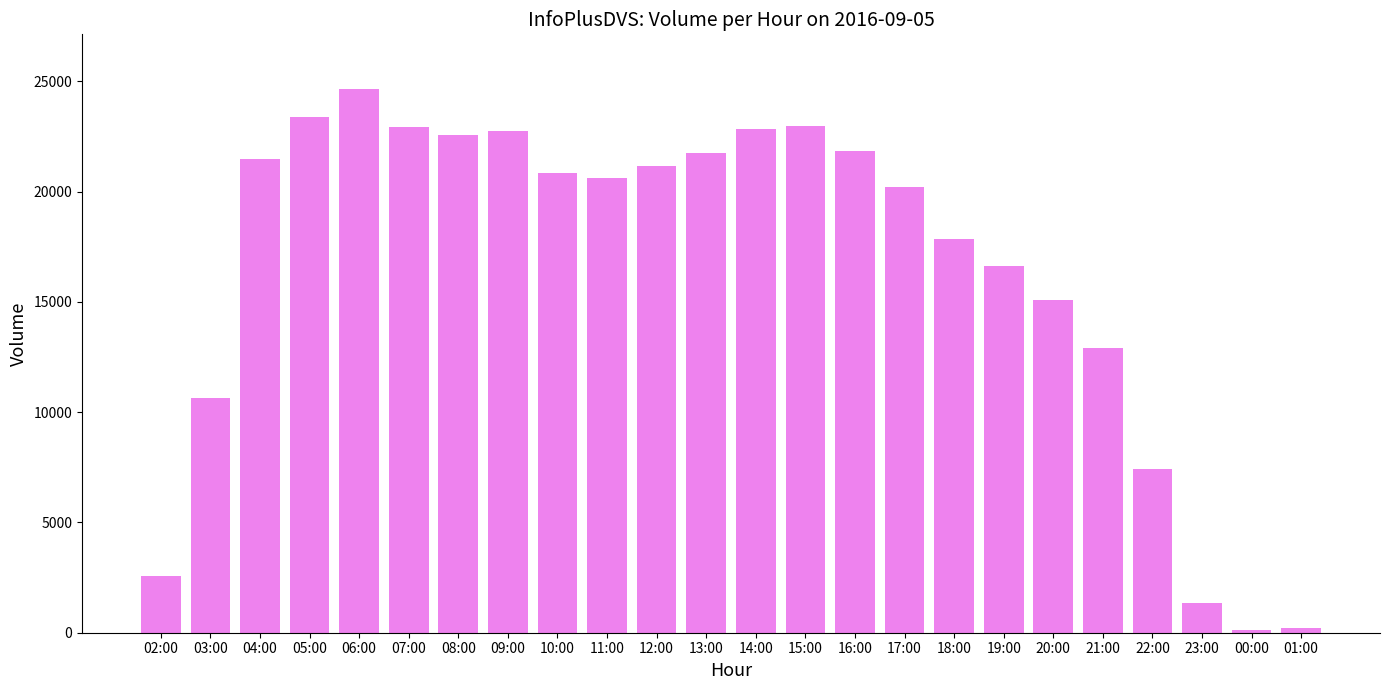

What position from the right is 08:00?

18